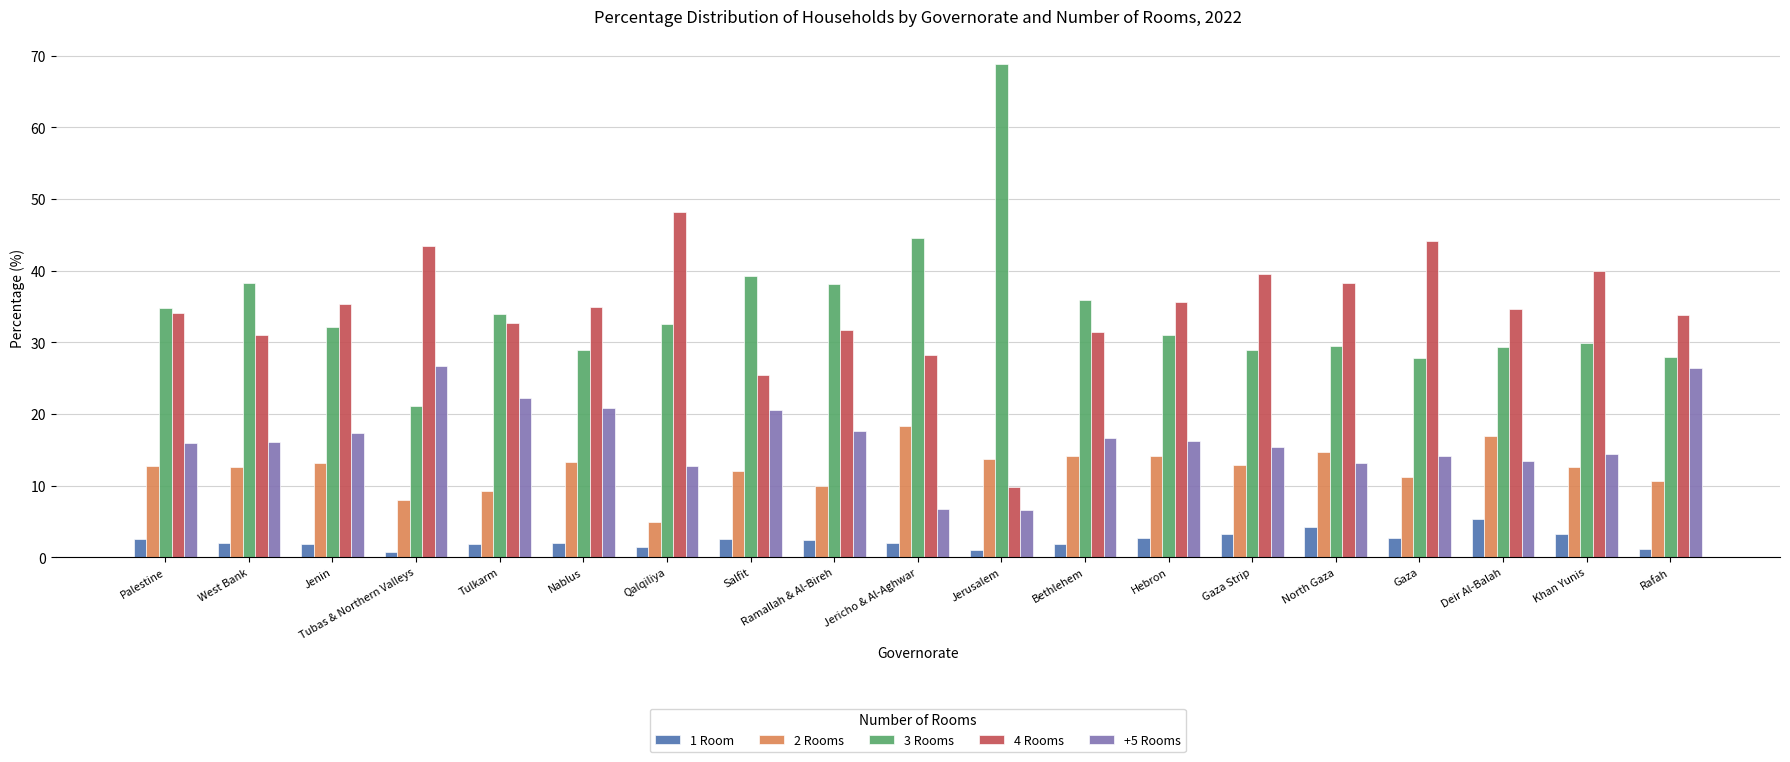

How many distinct data groups are displayed?

5